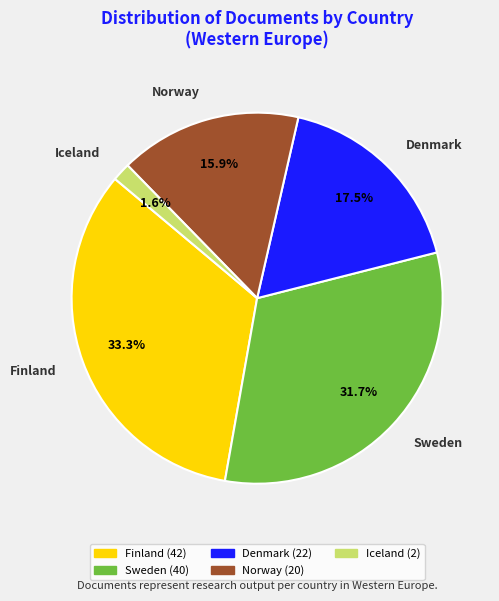

Is there any slice that represents more than half of the pie?

No